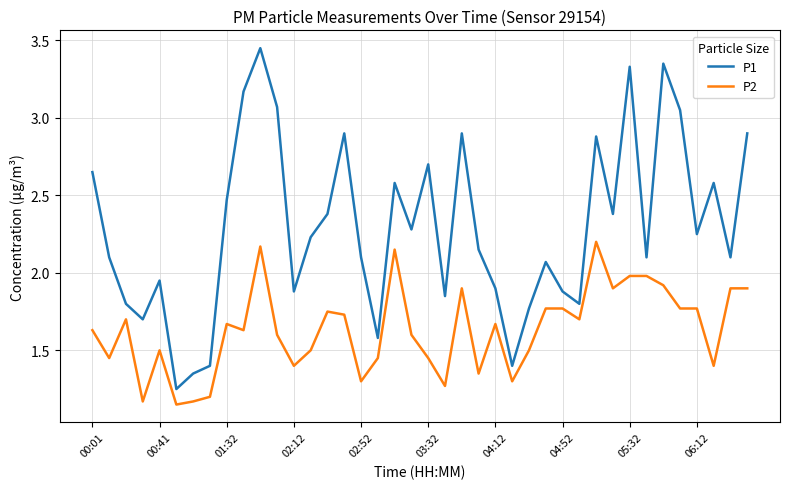

True or false: P2 and P1 intersect in this chart.

False